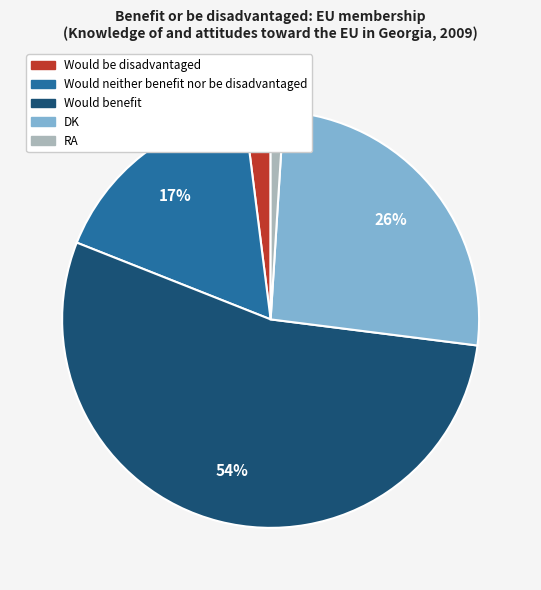

To the nearest percent, what percentage of the pie is Would neither benefit nor be disadvantaged?

17%